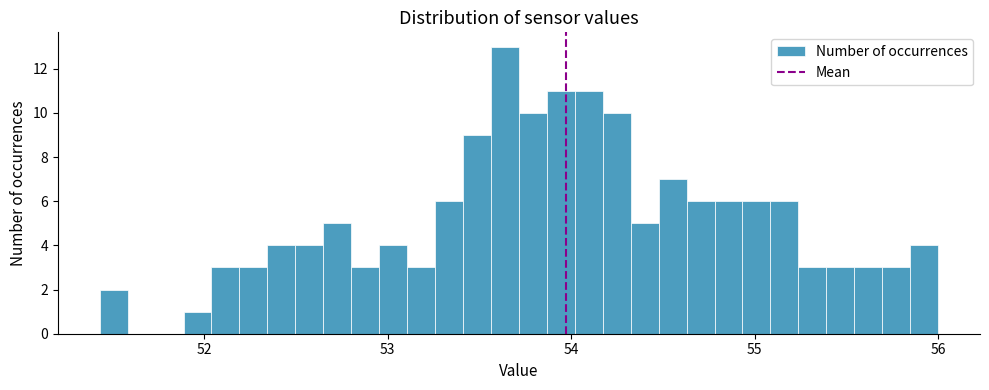

Around what value on the x-axis is the tallest bar? Give the approximate position of its centre, as read against the axis.

53.6